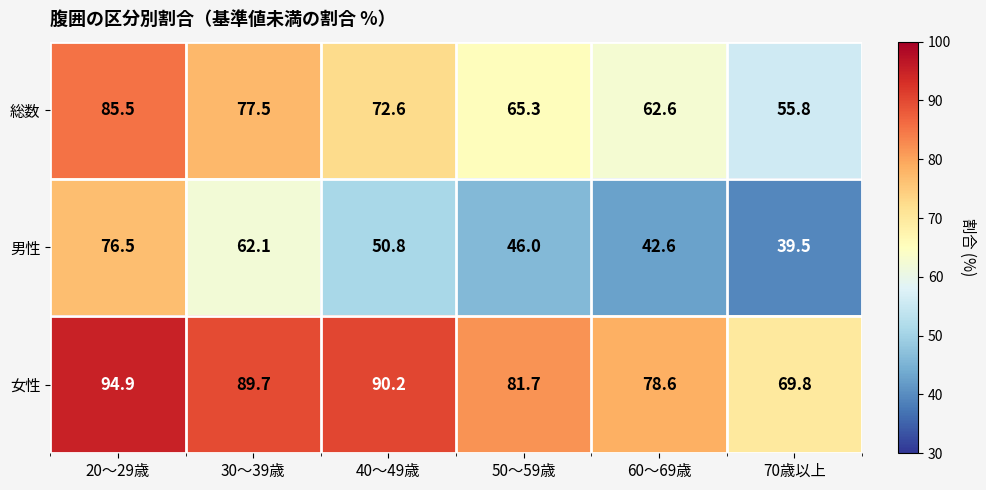

Count the number of data series in this chart.

3